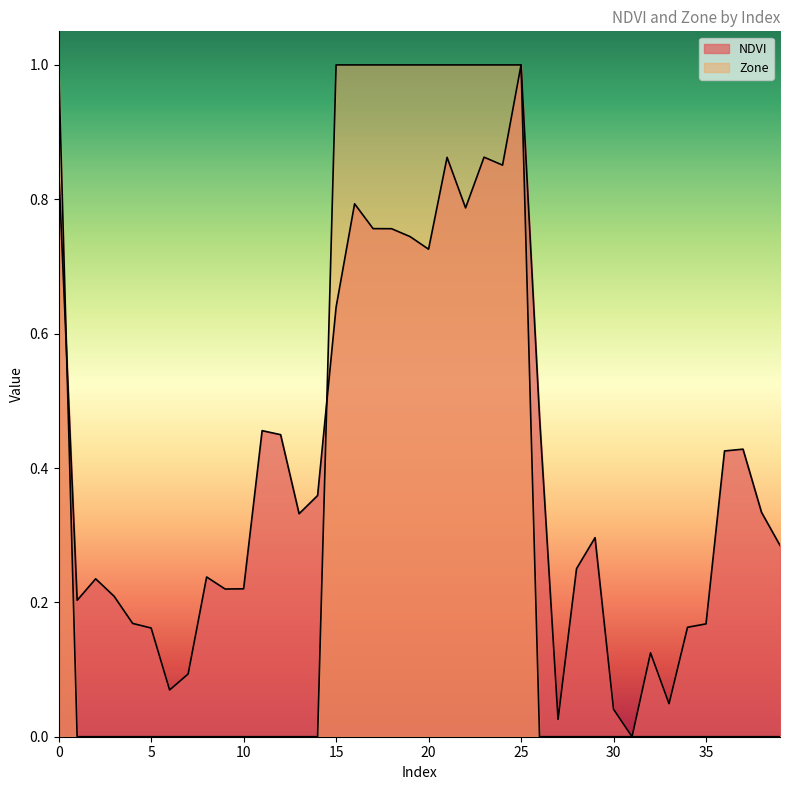

True or false: NDVI and Zone intersect in this chart.

True